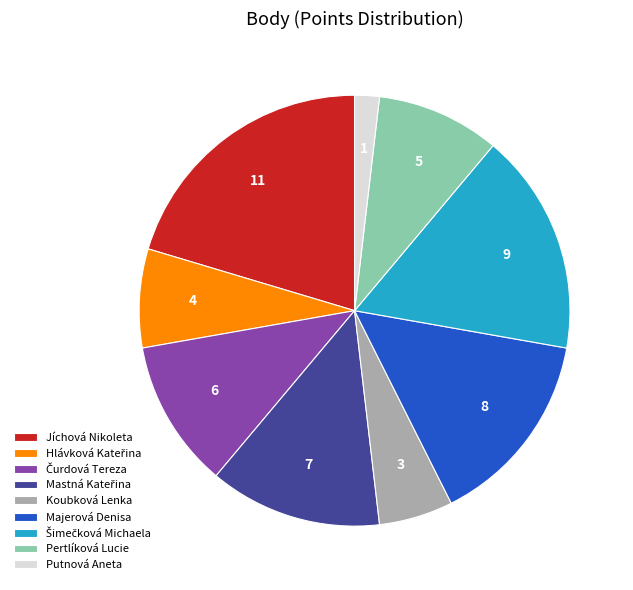

How many slices are in this pie chart?

9